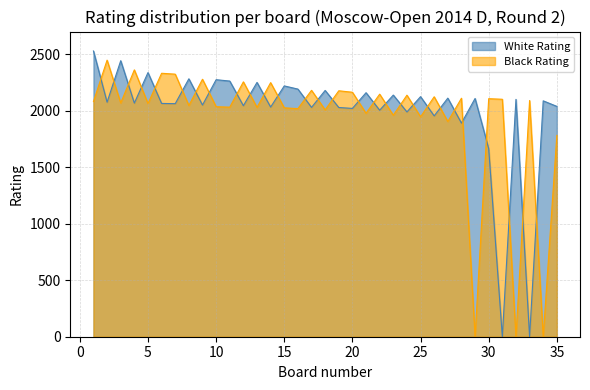

True or false: Black Rating and White Rating intersect in this chart.

True